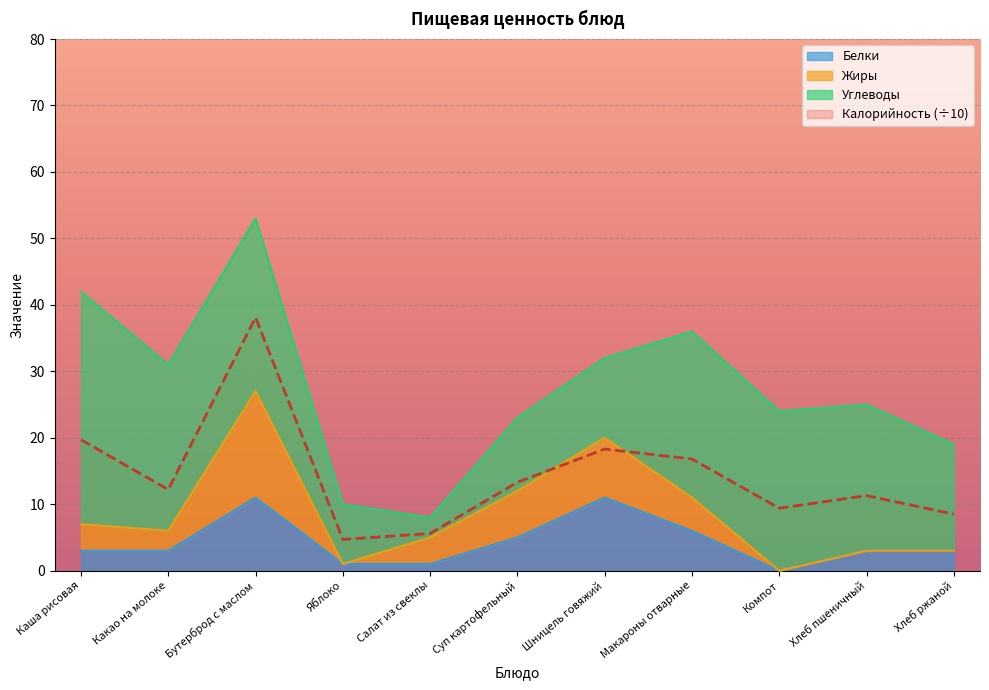

Rank the categories by Белки value from lowest to highest.

Компот, Яблоко, Салат из свеклы, Каша рисовая, Какао на молоке, Хлеб пшеничный, Хлеб ржаной, Суп картофельный, Макароны отварные, Бутерброд с маслом, Шницель говяжий